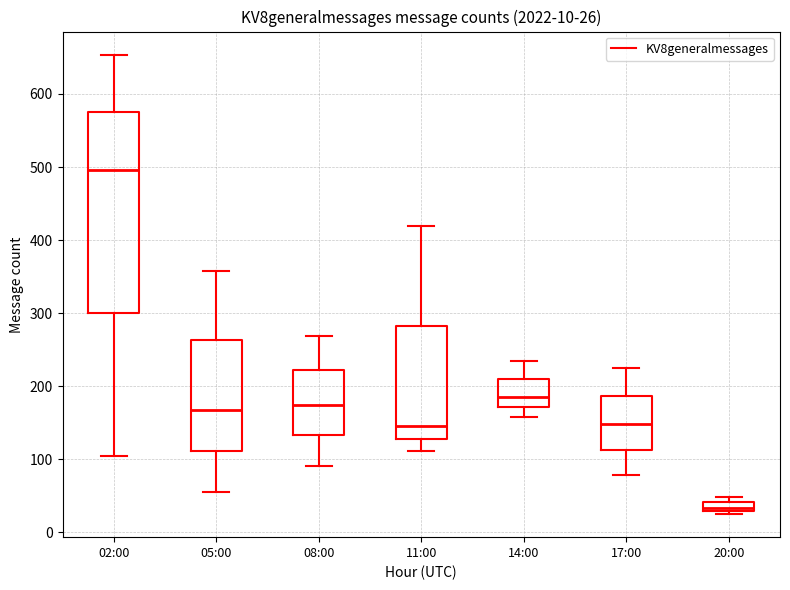

Which box has the highest median line?

02:00